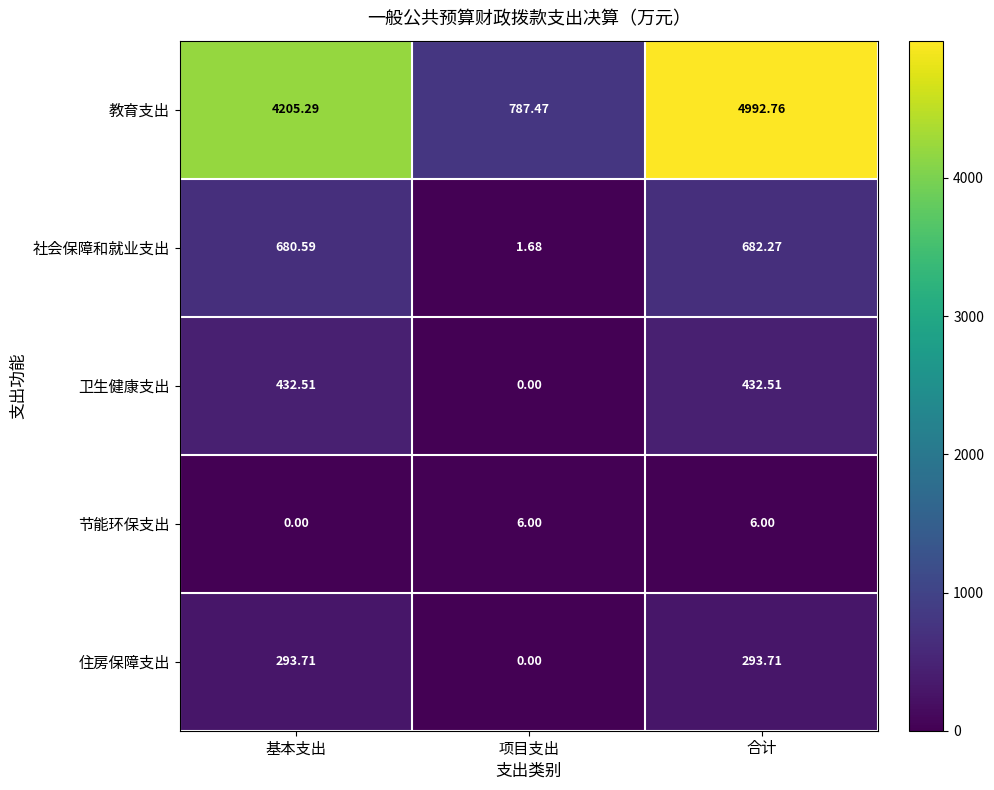

Which series changed the most between 基本支出 and 项目支出?

教育支出